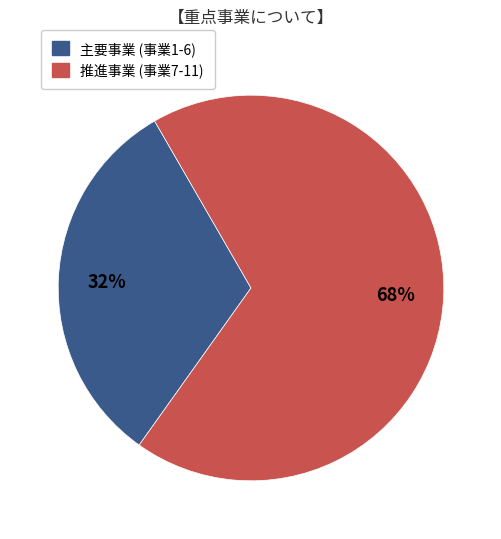

Is there a majority slice in this chart?

Yes